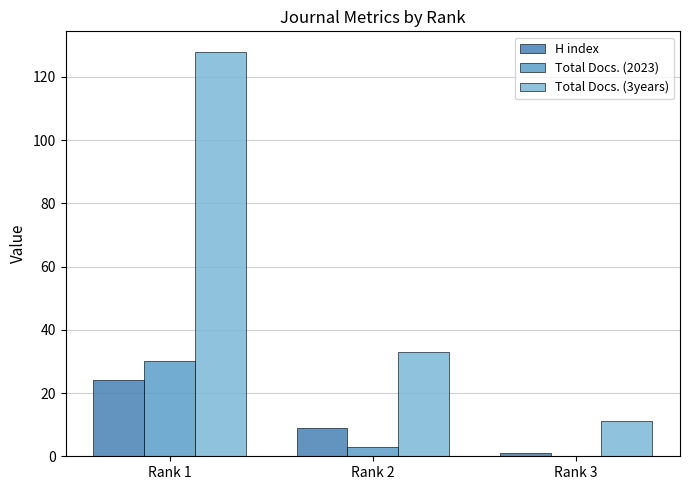

Where is Total Docs. (3years) nearest to the value 69?

Rank 2